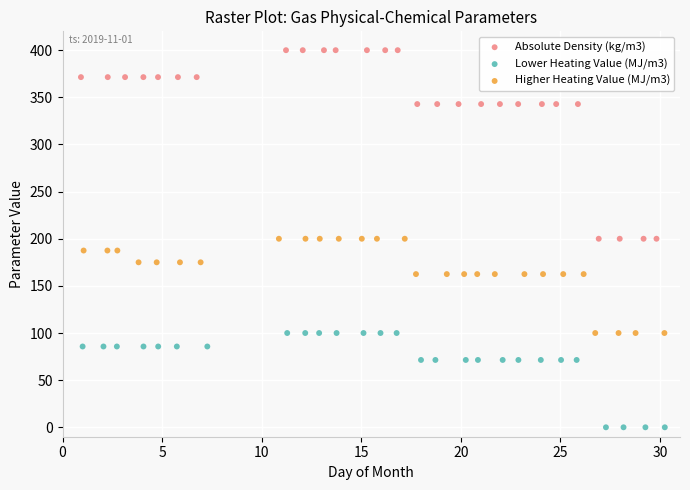

Which series contains the highest Y value?

Absolute Density (kg/m3)